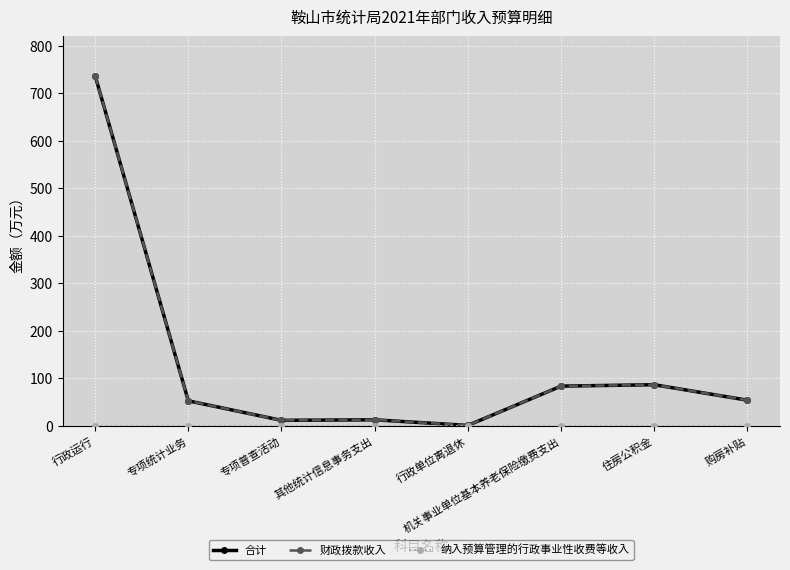

What is the label of the 8th point from the right?

行政运行